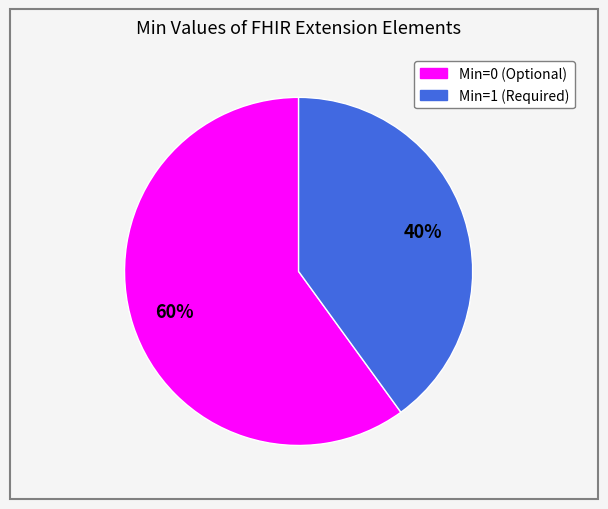

How many segments does this pie chart have?

2